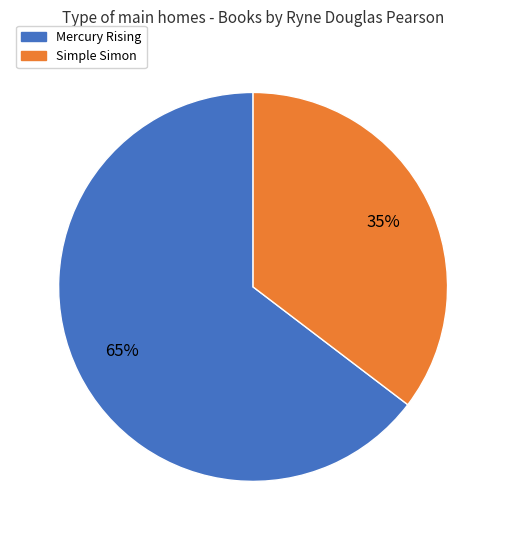

Does any single category account for the majority?

Yes